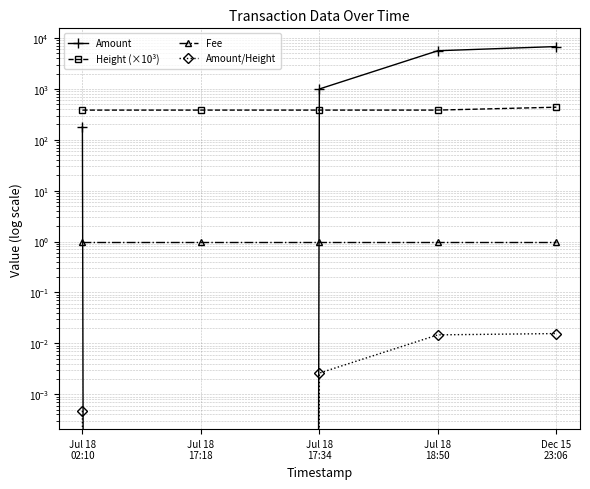

What is the value of the Fee point at the 5th from the left?

1.0